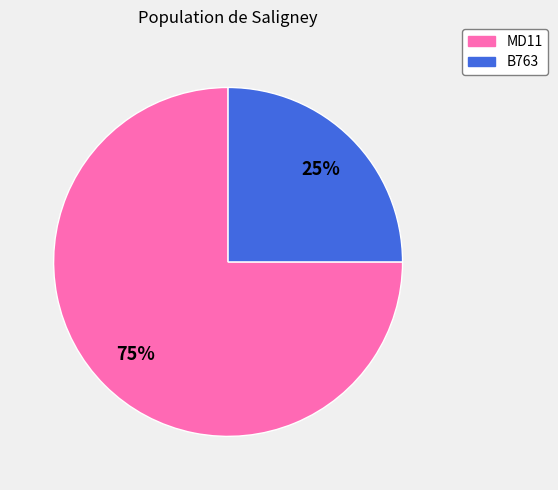

How many segments does this pie chart have?

2